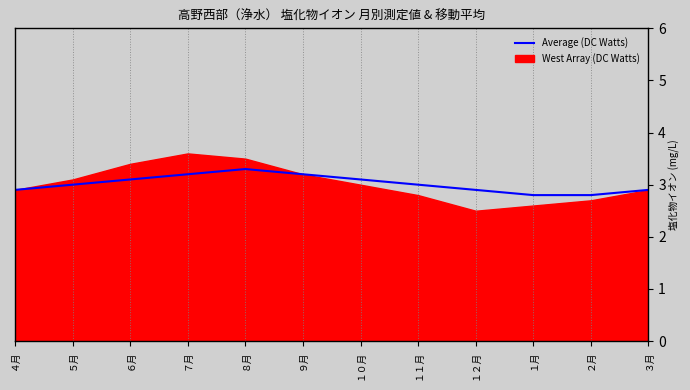

Reading left to right, list all the values displayed in this chart.

2.9	3.0	3.1	3.2	3.3	3.2	3.1	3.0	2.9	2.8	2.8	2.9